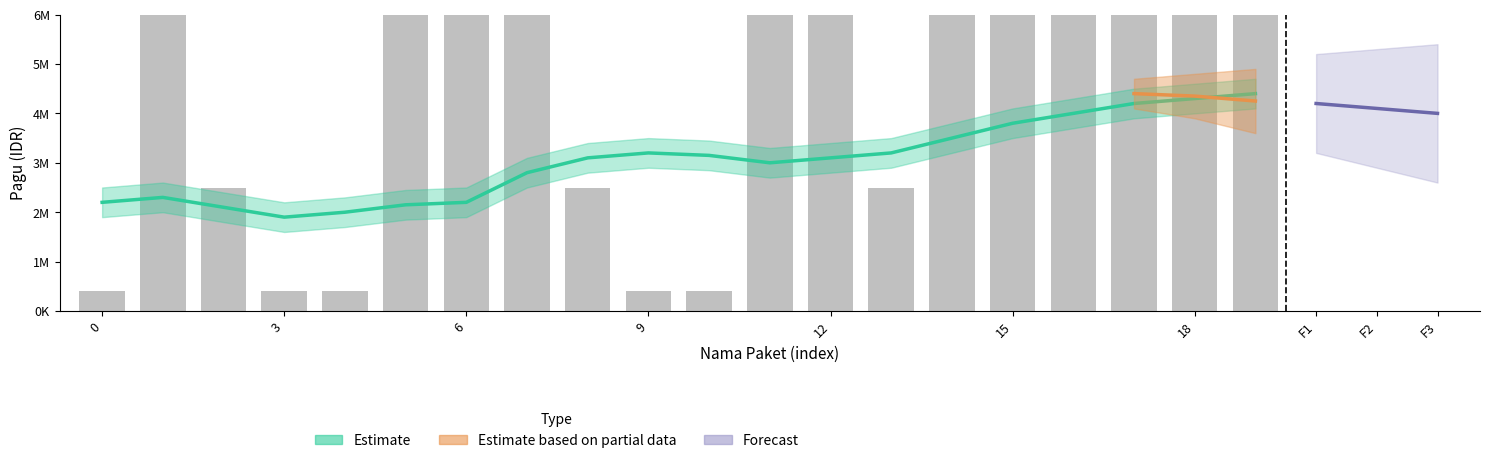

Are the bars horizontal?

No